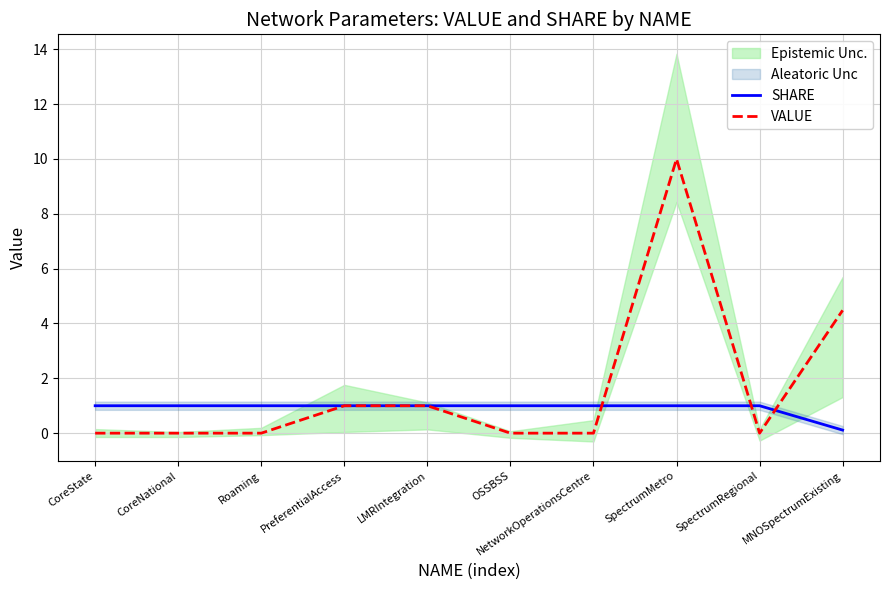

Read the SHARE value at OSSBSS.

1.0